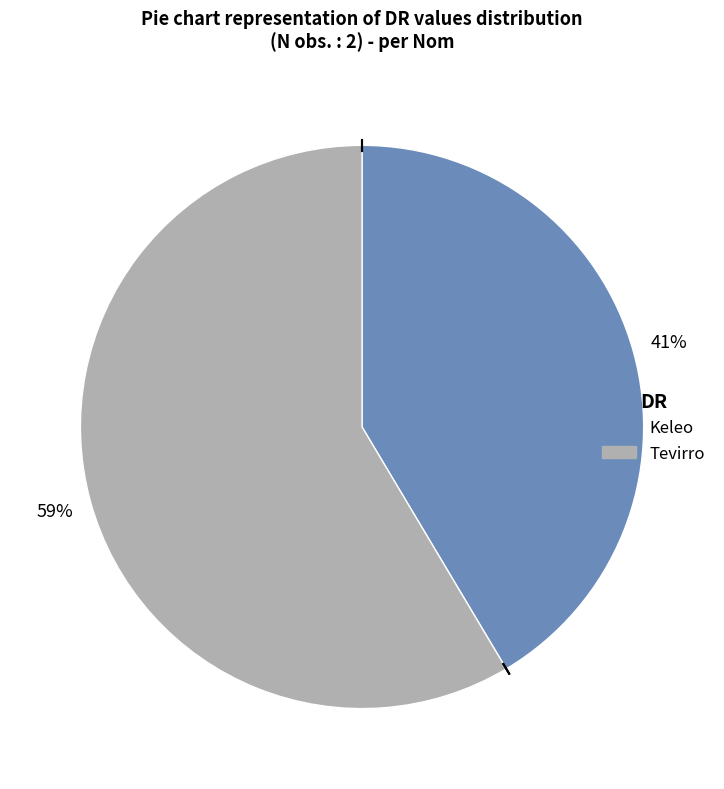

What is the ratio of the value at Tevirro to the value at Keleo?

1.4